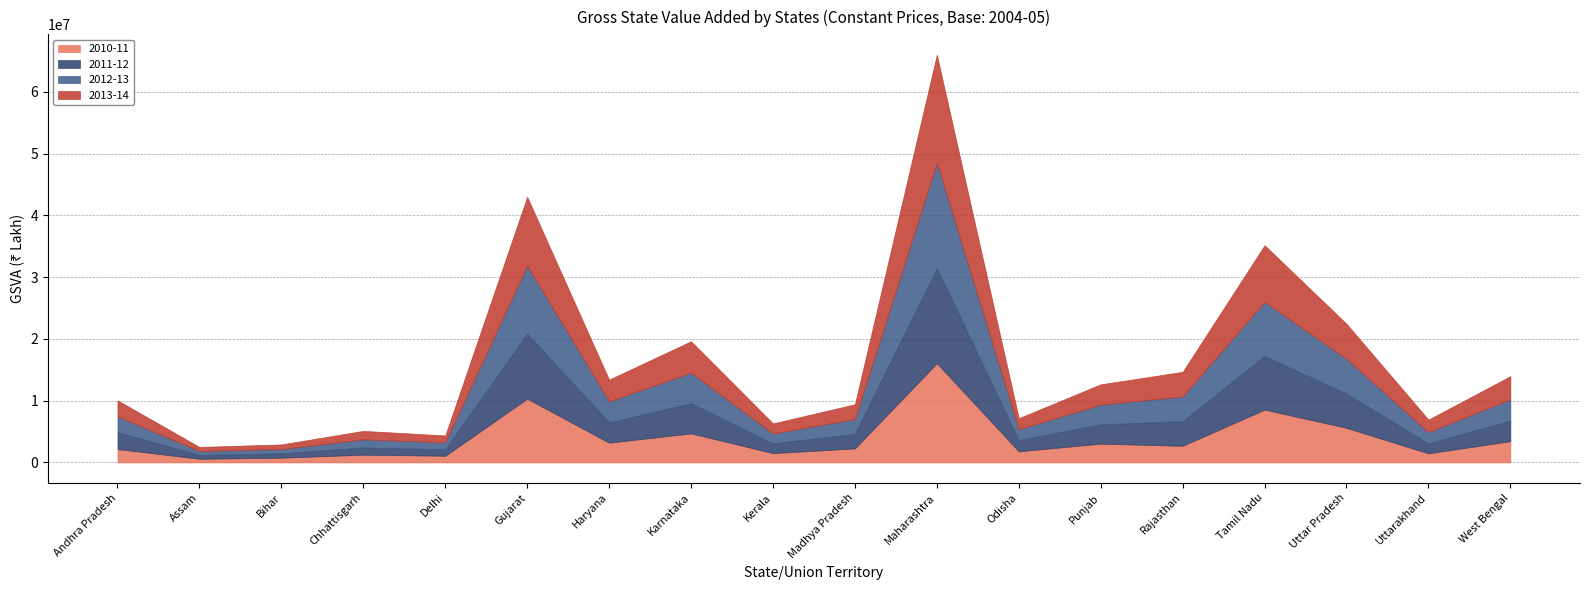

Rank the series by their average value, from highest to lowest.

2013-14, 2012-13, 2011-12, 2010-11